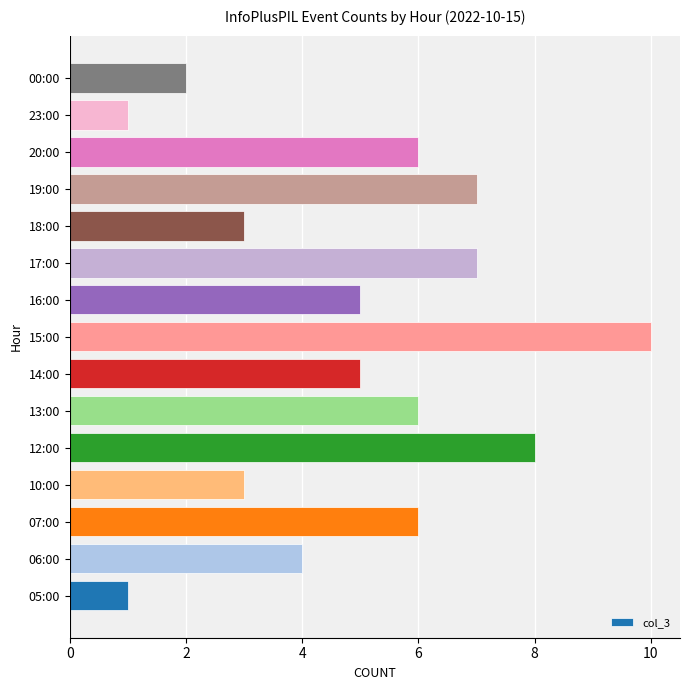

Does the chart contain stacked bars?

No